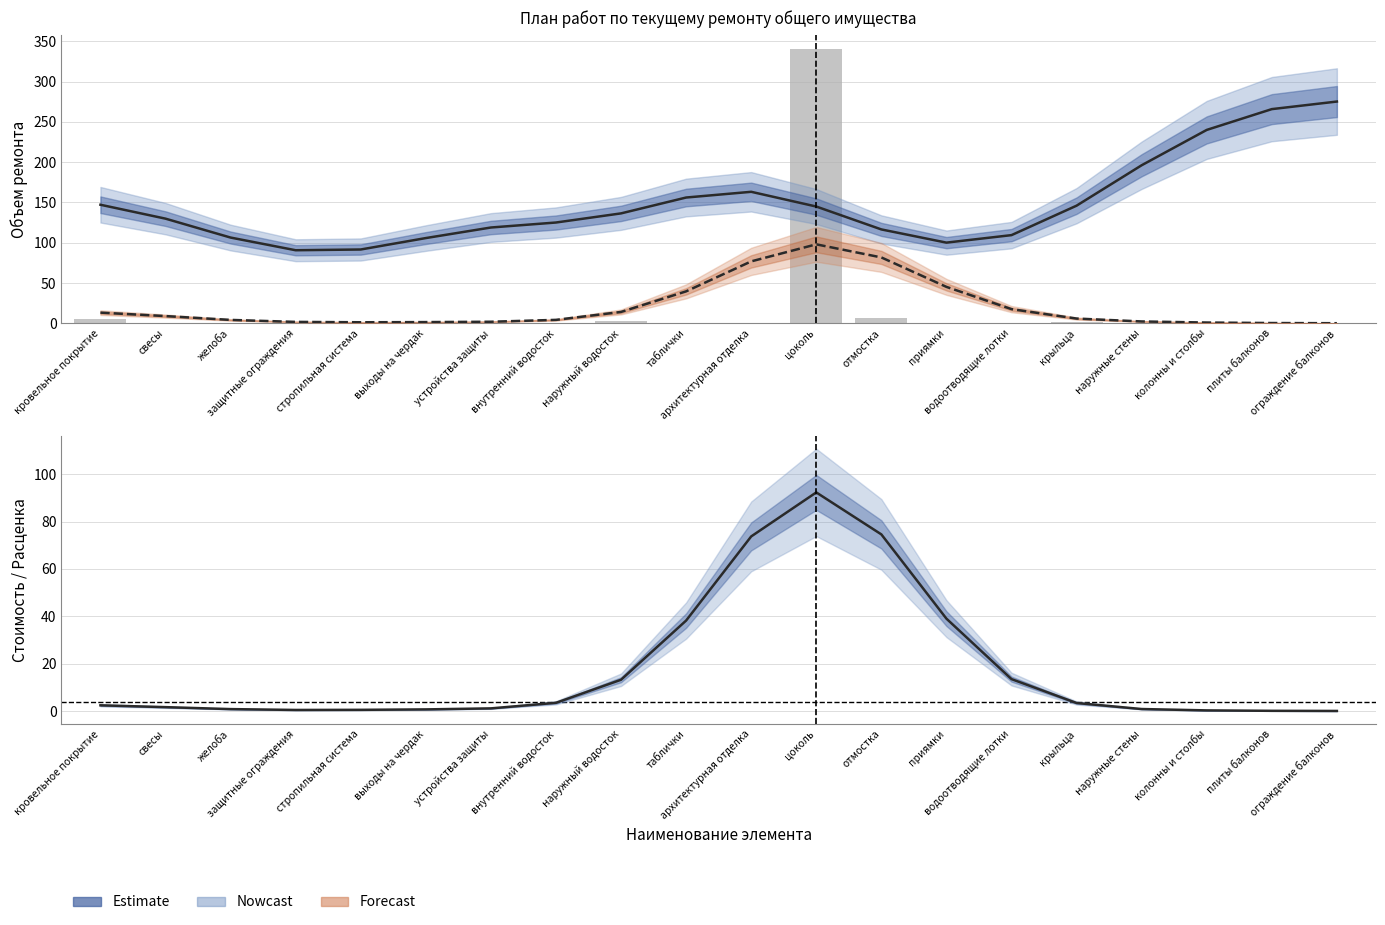

What is the sum of the Типовые расценки (норм.) values at наружный водосток and плиты балконов?

402.2